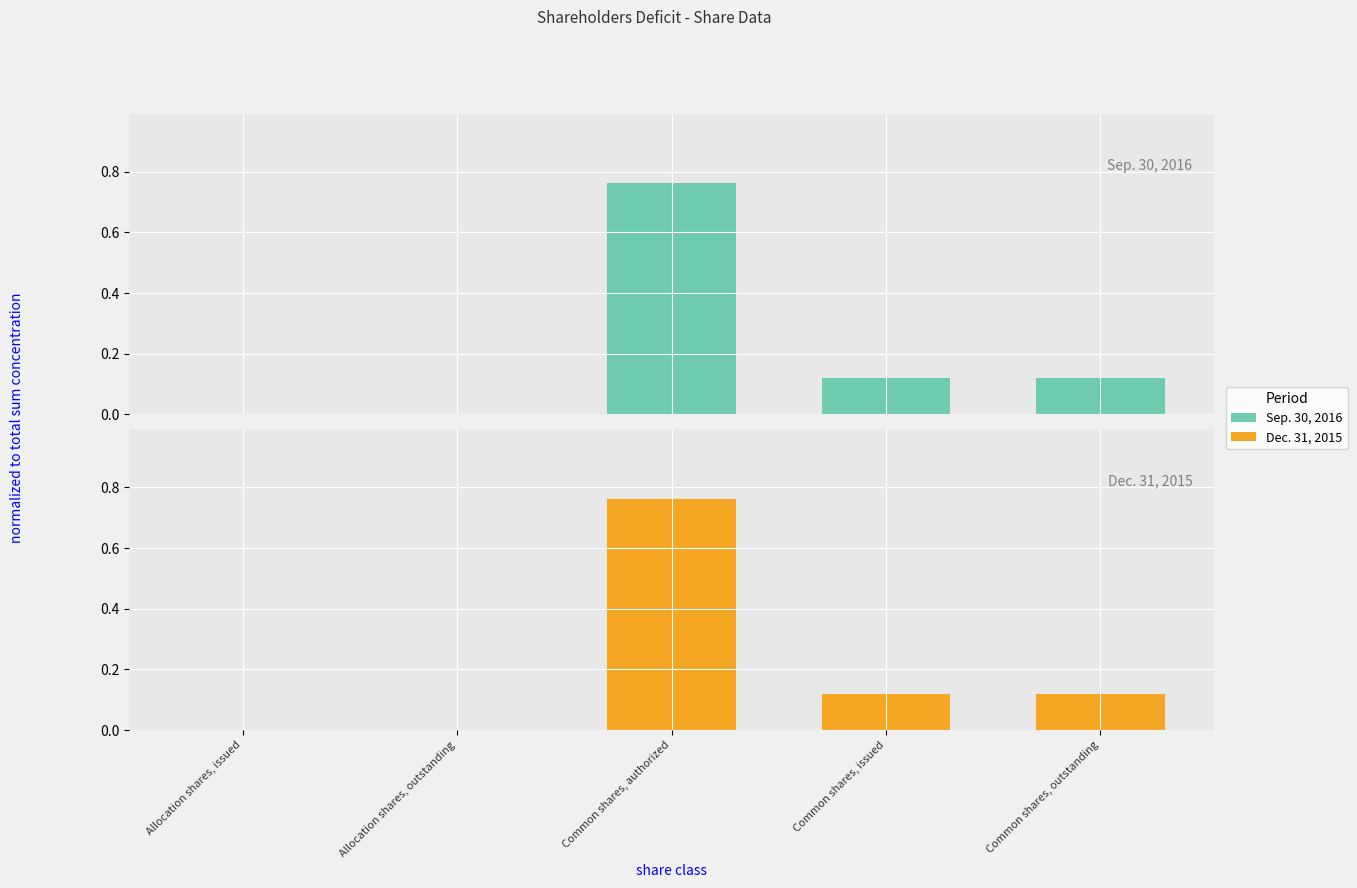

Which series has the widest spread of values?

Sep. 30, 2016